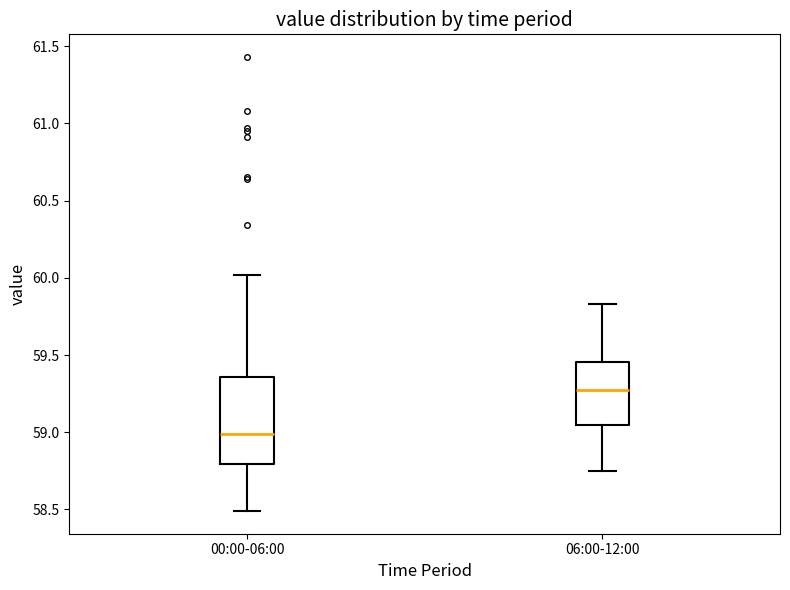

Where does the upper whisker of the box for 06:00-12:00 end on the y-axis? The values are not printed on the chart, so give them approximately, as read against the axis.

59.85